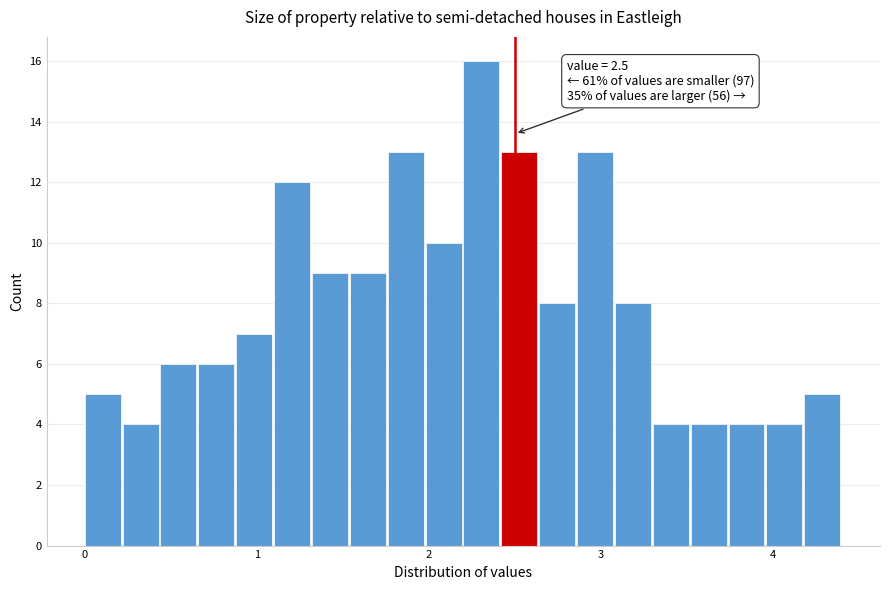

Read against the x-axis, roughly where is the centre of the tallest bar?

2.3